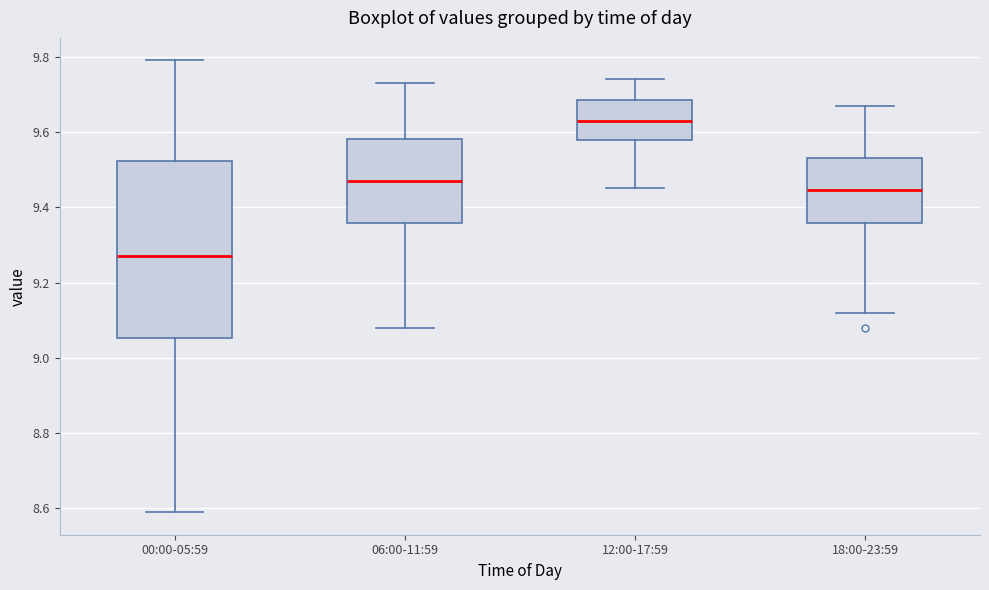

Reading left to right, read every box against the y-axis: the position of its median line, the range the box covers, and the ends of its whiskers. The values are not printed on the chart, so give them approximately, as read against the axis.

00:00-05:59: median 9.28, box 9.06 to 9.52, whiskers 8.60 to 9.80
06:00-11:59: median 9.48, box 9.36 to 9.58, whiskers 9.08 to 9.74
12:00-17:59: median 9.64, box 9.58 to 9.68, whiskers 9.46 to 9.74
18:00-23:59: median 9.44, box 9.36 to 9.54, whiskers 9.12 to 9.68